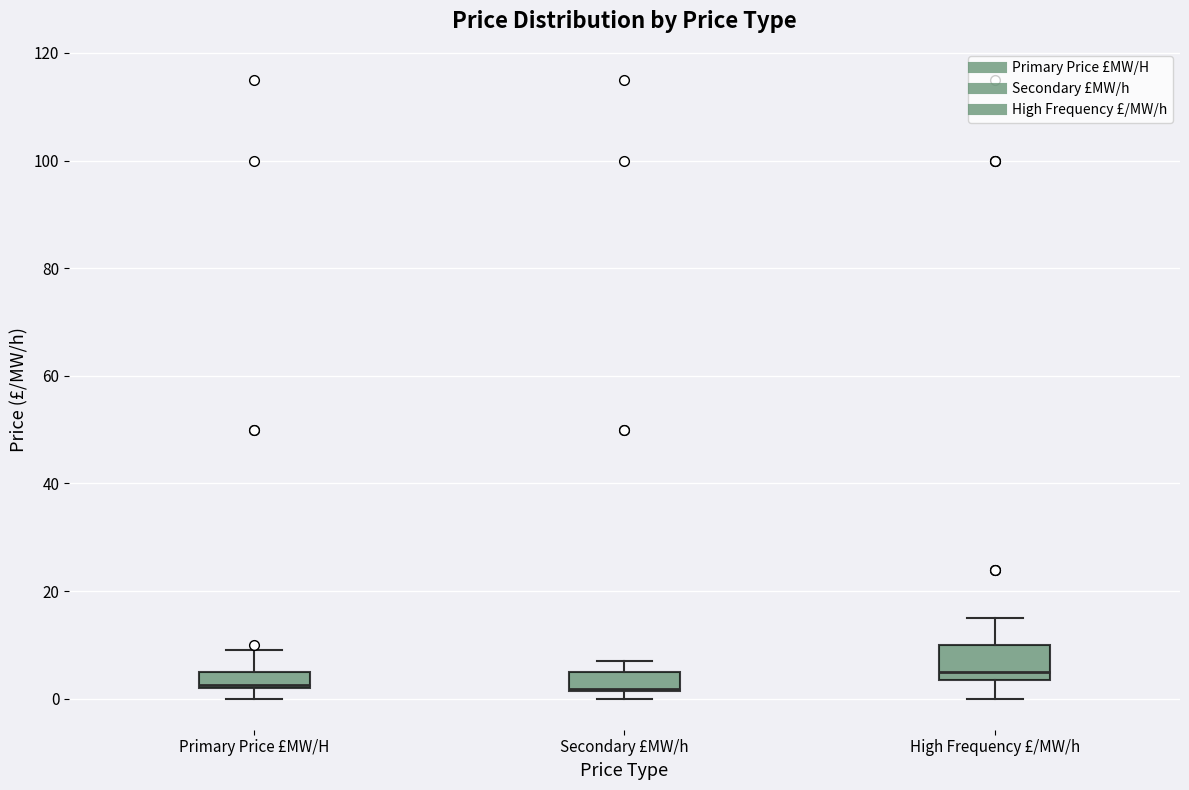

Where does the upper whisker of the box for Primary Price £MW/H end on the y-axis? The values are not printed on the chart, so give them approximately, as read against the axis.

10